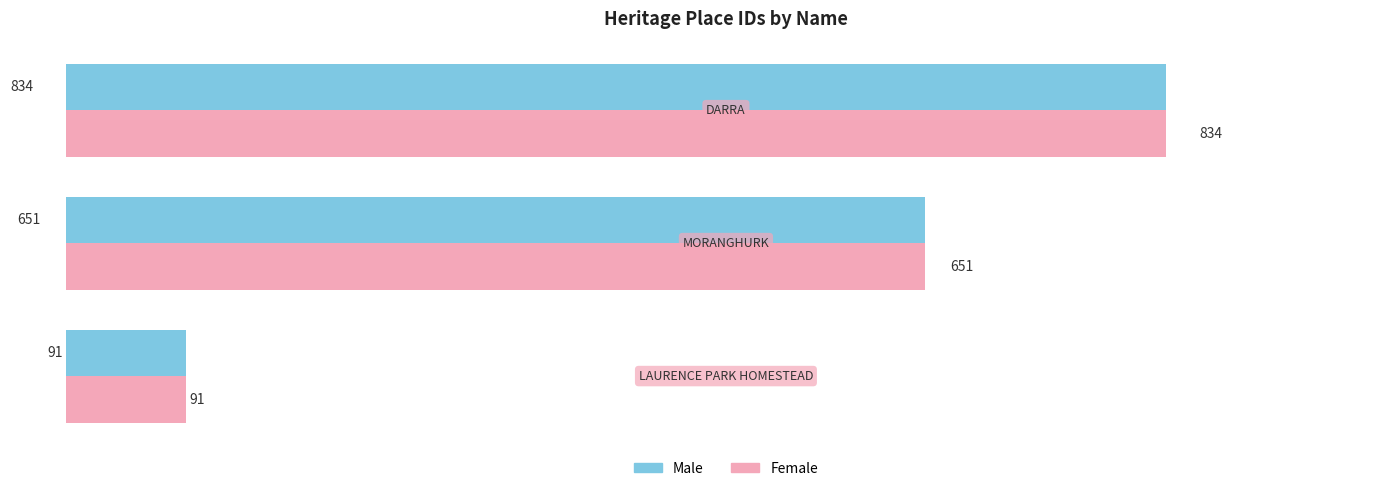

How many Female values are between 91 and 834?

3